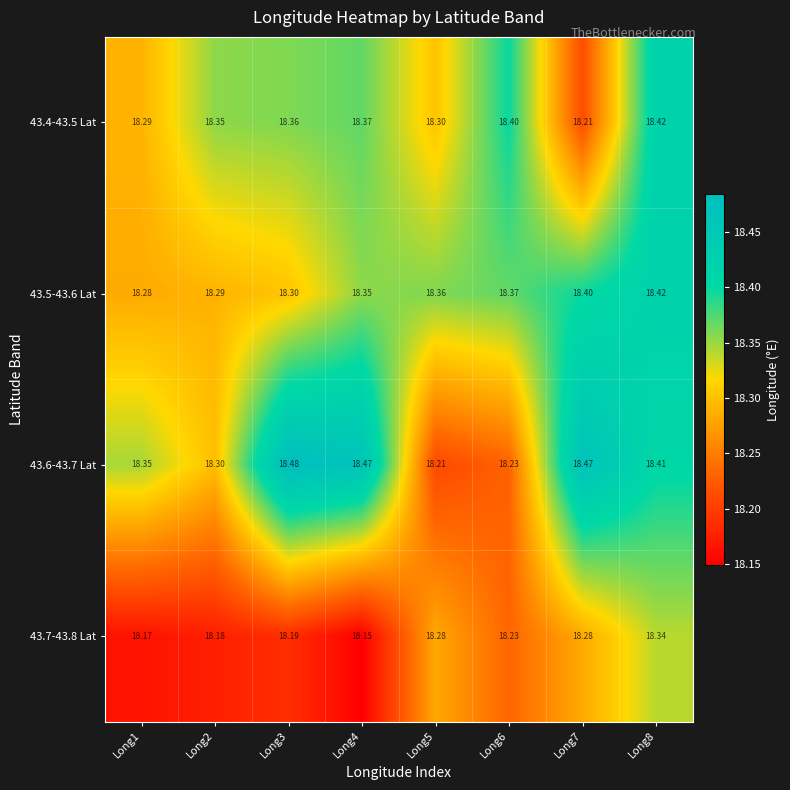

Is the value of 43.6-43.7 Lat at Long2 greater than the value of 43.7-43.8 Lat at Long6?

Yes